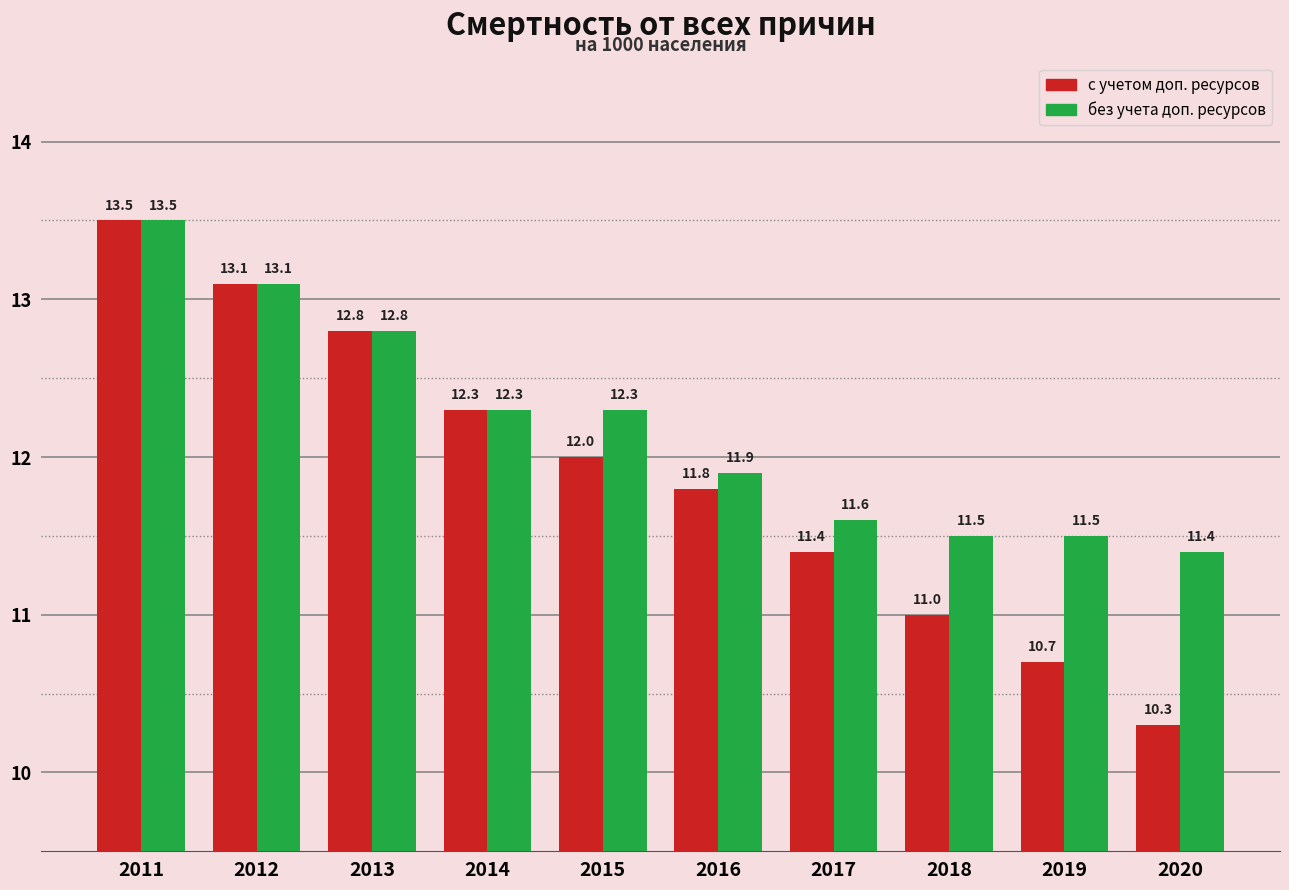

What is the average value of the без учета доп. ресурсов series?

12.2